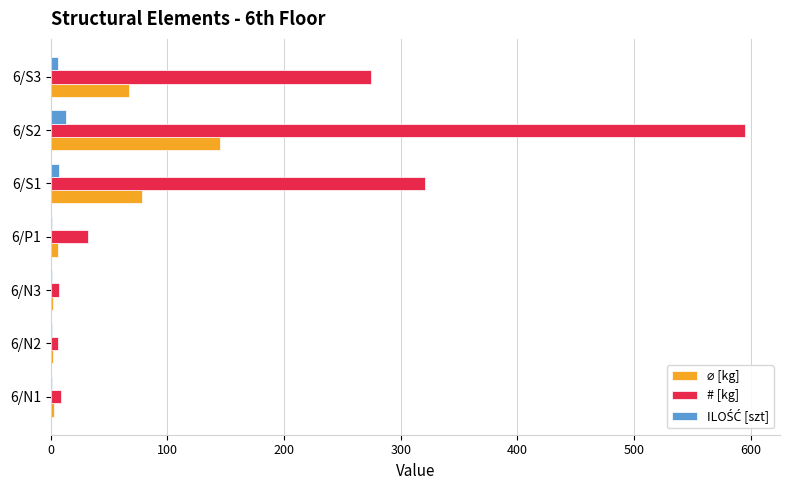

Which category has the highest value across all series?

6/S2